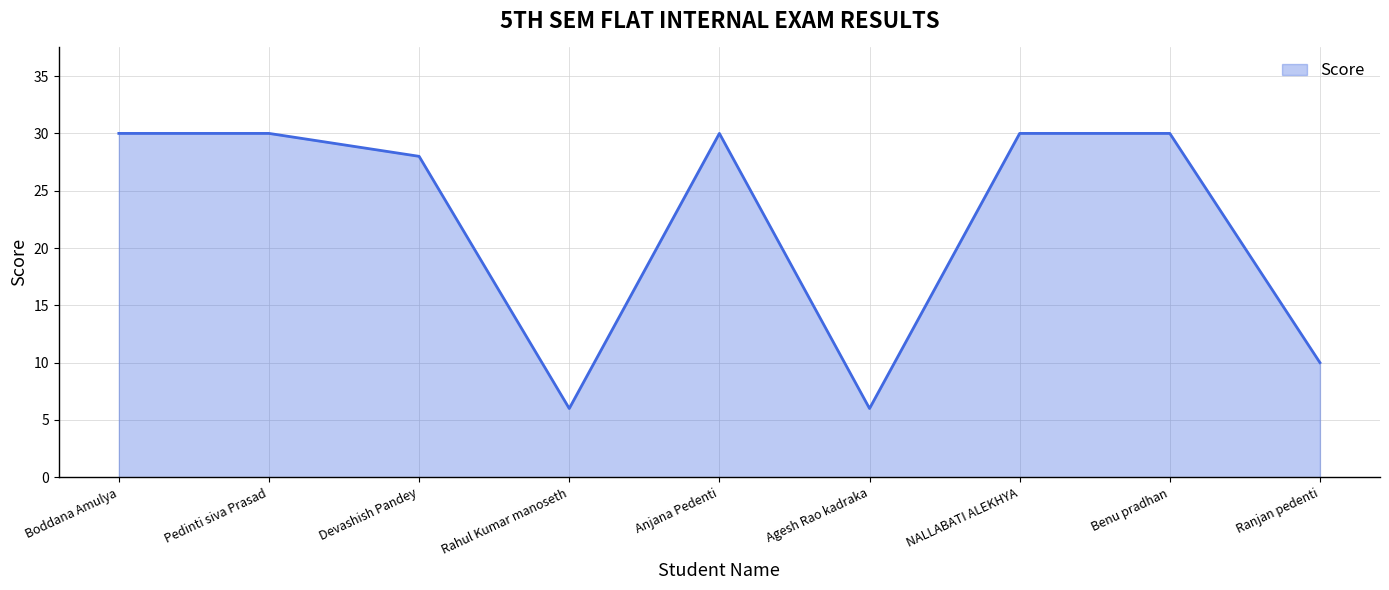

True or false: the data shows 6 at Rahul Kumar manoseth.

True